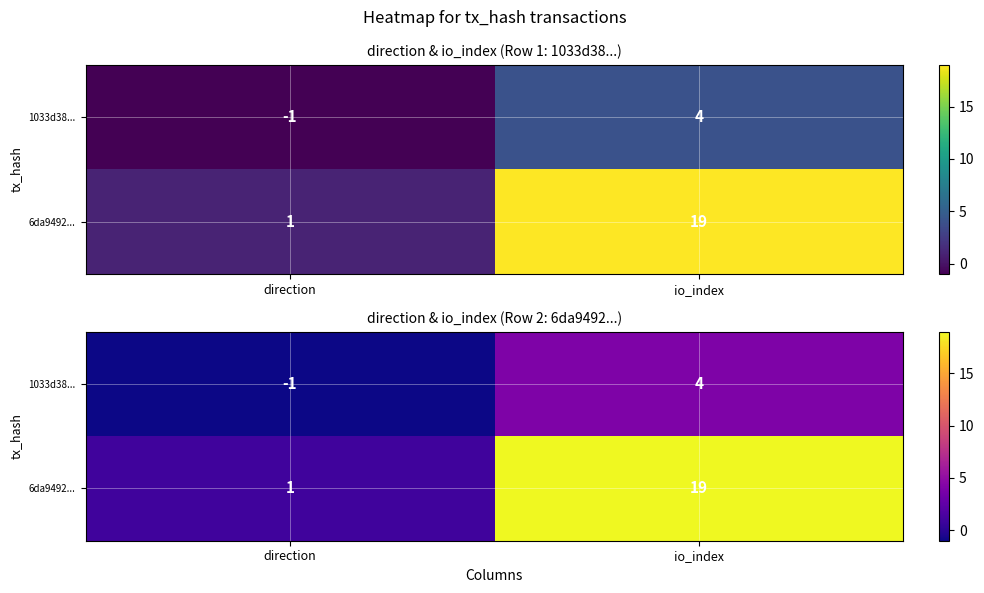

What is the sum of the 1033d38... values at direction and io_index?

3